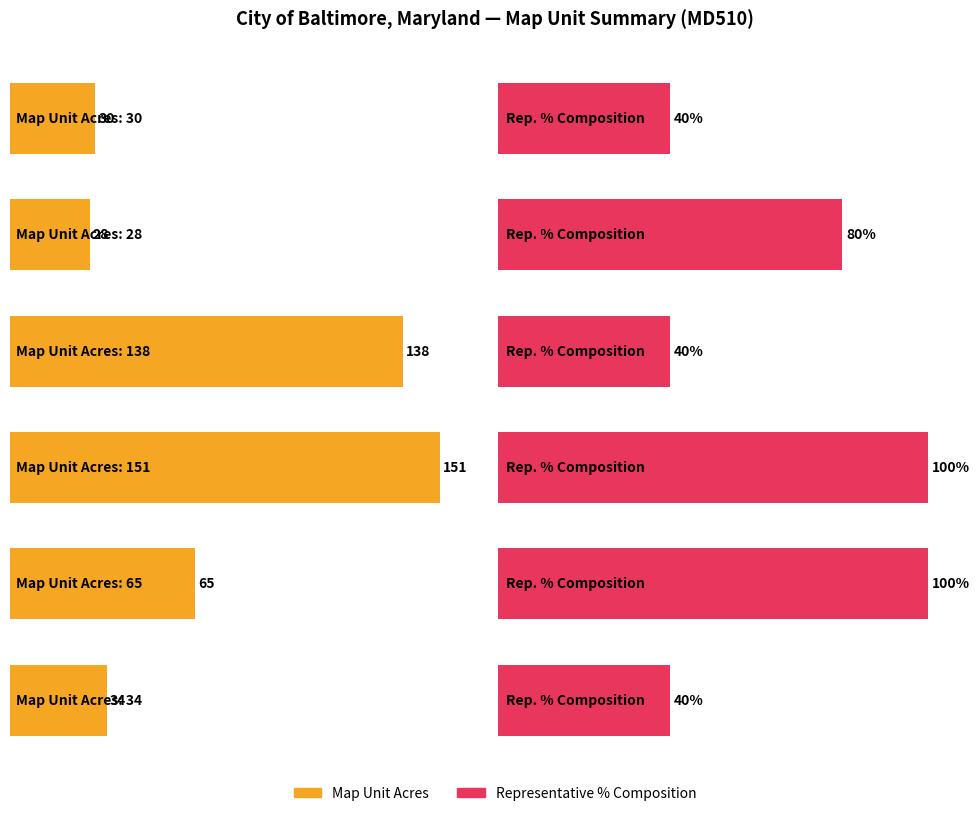

At how many categories does at least one series exceed 126?

2